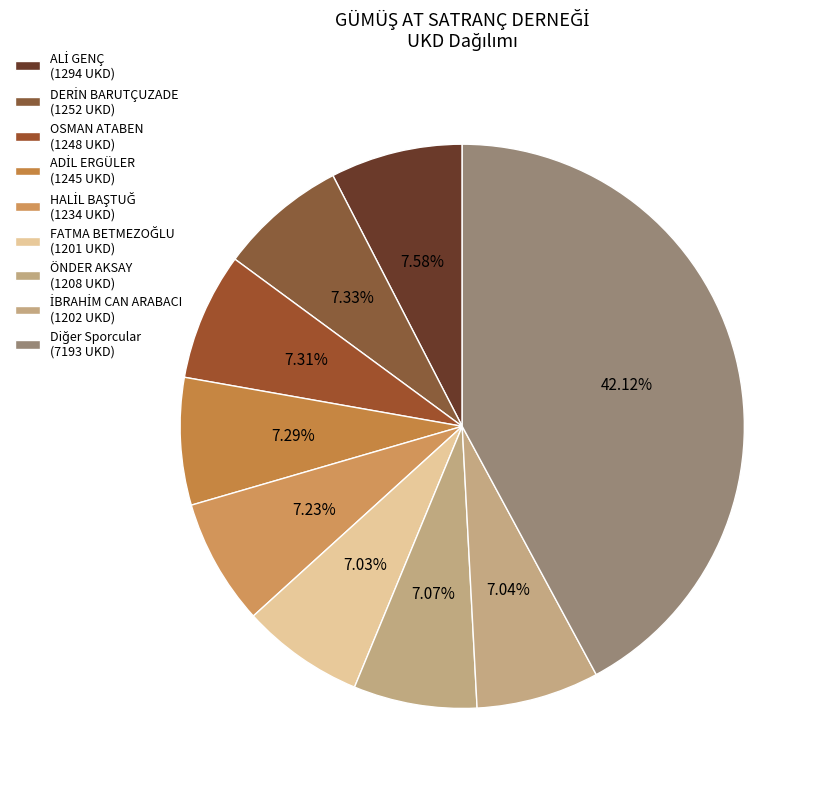

Is there a majority slice in this chart?

No